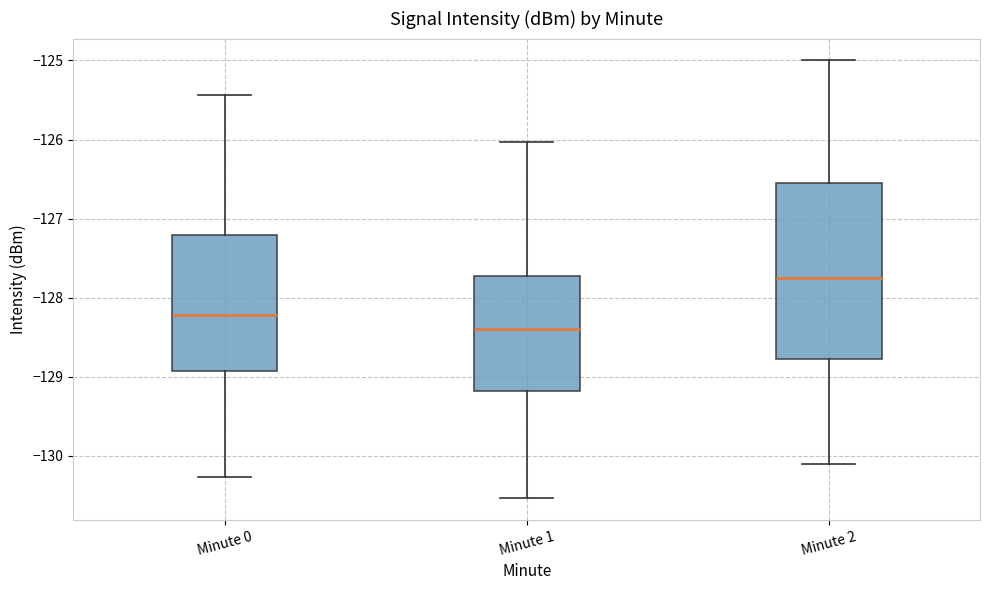

Which box is the tallest, from its lower edge to its upper edge?

Minute 2